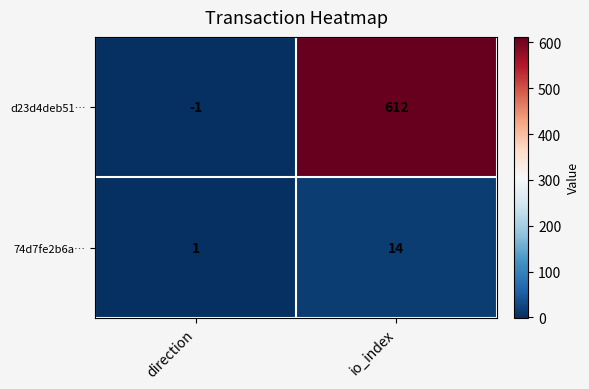

Is it true that 74d7fe2b6a… equals 23 at io_index?

False